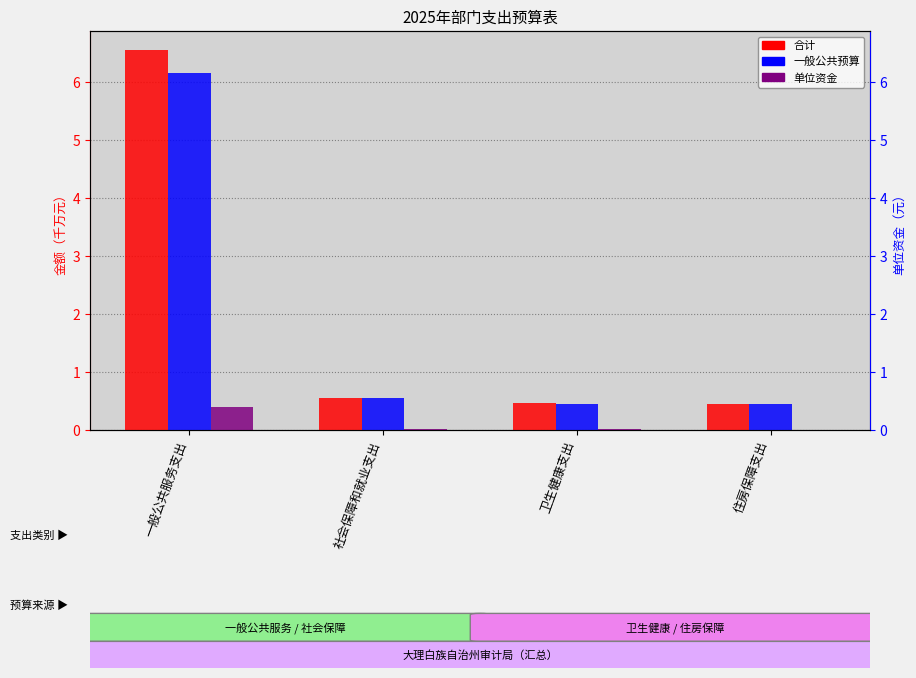

What is the difference between the maximum and minimum values in the 单位资金 series?

0.4